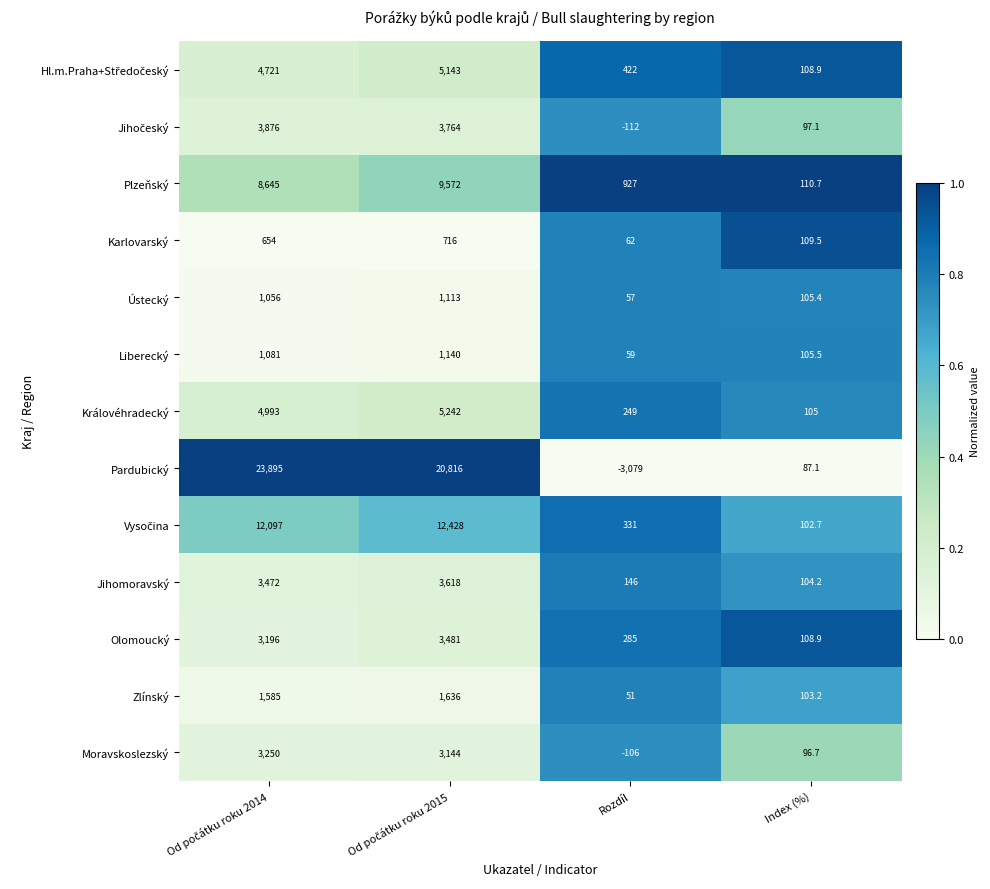

What is the difference between the highest and lowest values at Index (%)?

23.6